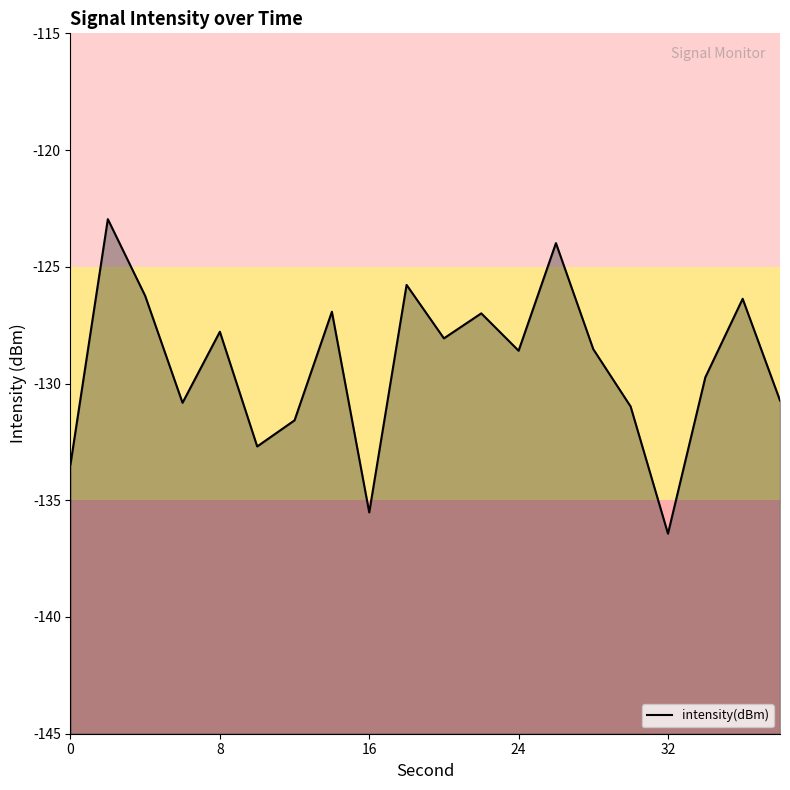

Is this an area chart (filled region under the line)?

No